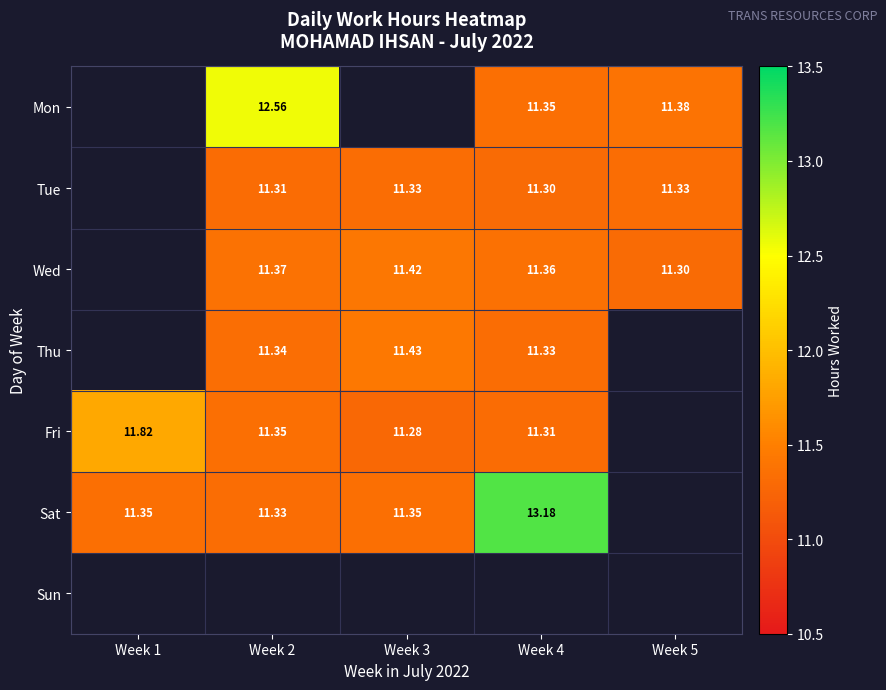

What is the smallest value displayed?

11.3